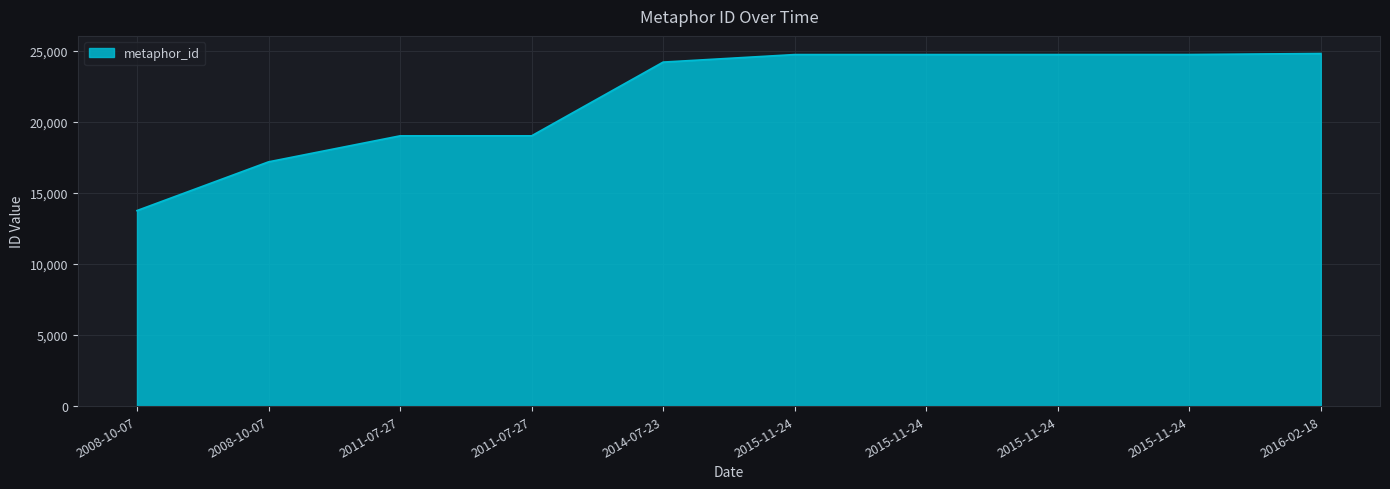

What is the sum of all values?

216955